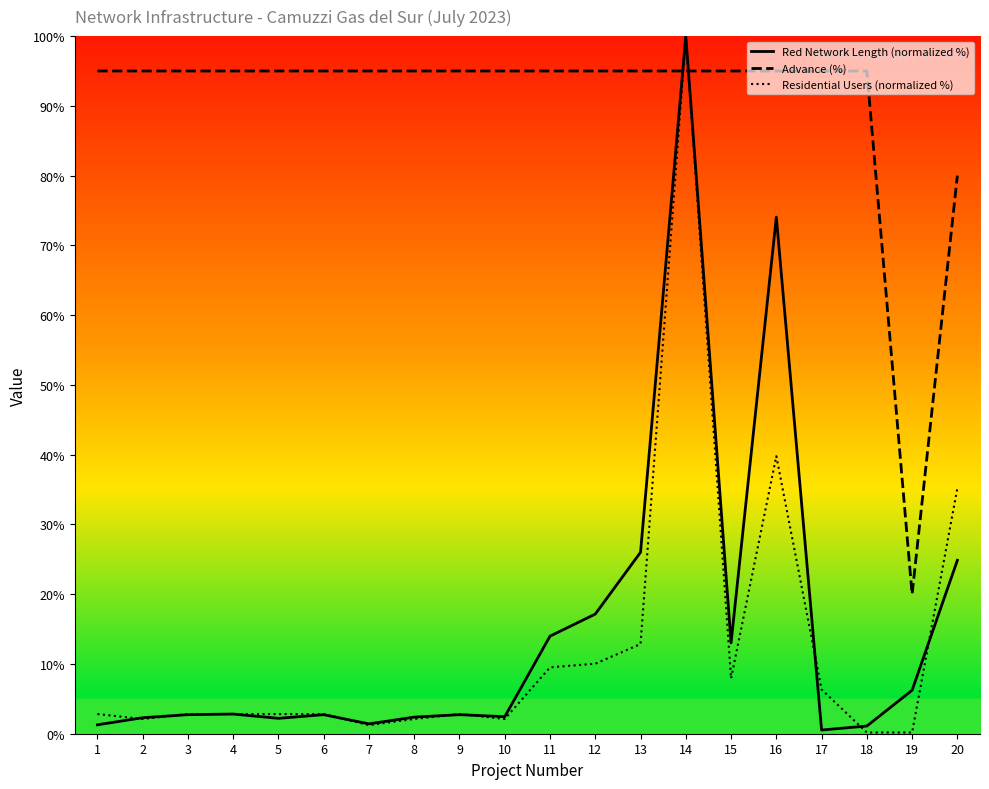

True or false: Residential Users (normalized %) and Red Network Length (normalized %) cross at least once.

True